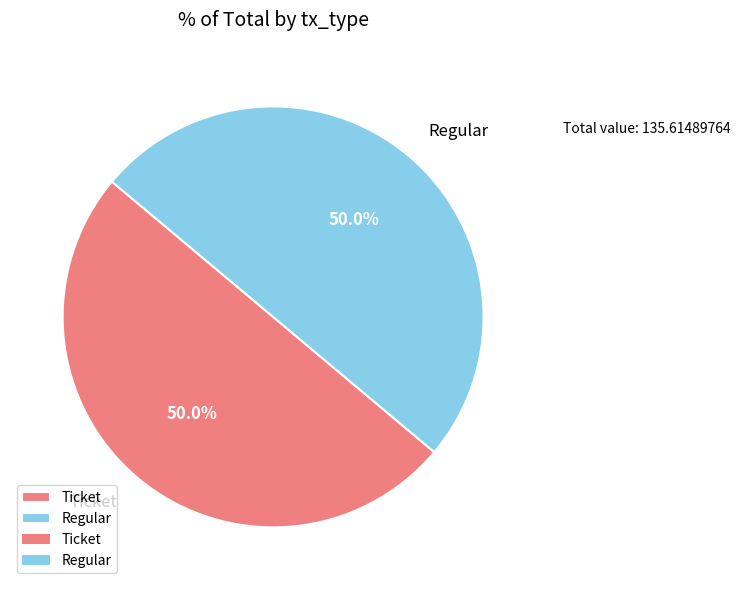

To the nearest percent, what is the difference between the largest and smallest slice percentages?

0%